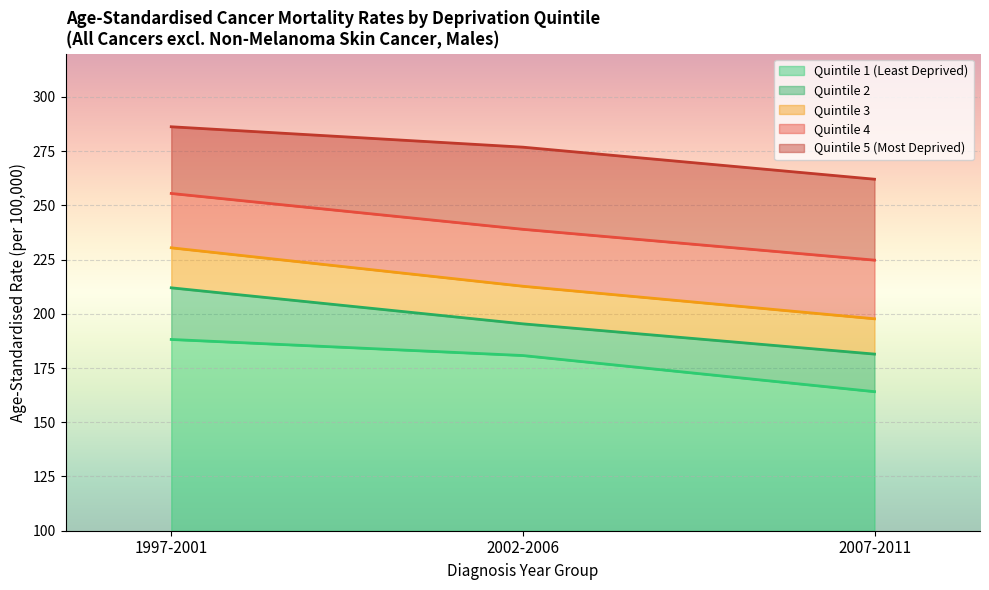

Reading left to right, list all the values displayed in this chart.

Quintile 1 (Least Deprived): 1997-2001=188.2	2002-2006=180.8	2007-2011=164.1
Quintile 2: 1997-2001=212.0	2002-2006=195.4	2007-2011=181.4
Quintile 3: 1997-2001=230.4	2002-2006=212.7	2007-2011=197.7
Quintile 4: 1997-2001=255.5	2002-2006=239.0	2007-2011=224.7
Quintile 5 (Most Deprived): 1997-2001=286.2	2002-2006=276.8	2007-2011=262.0